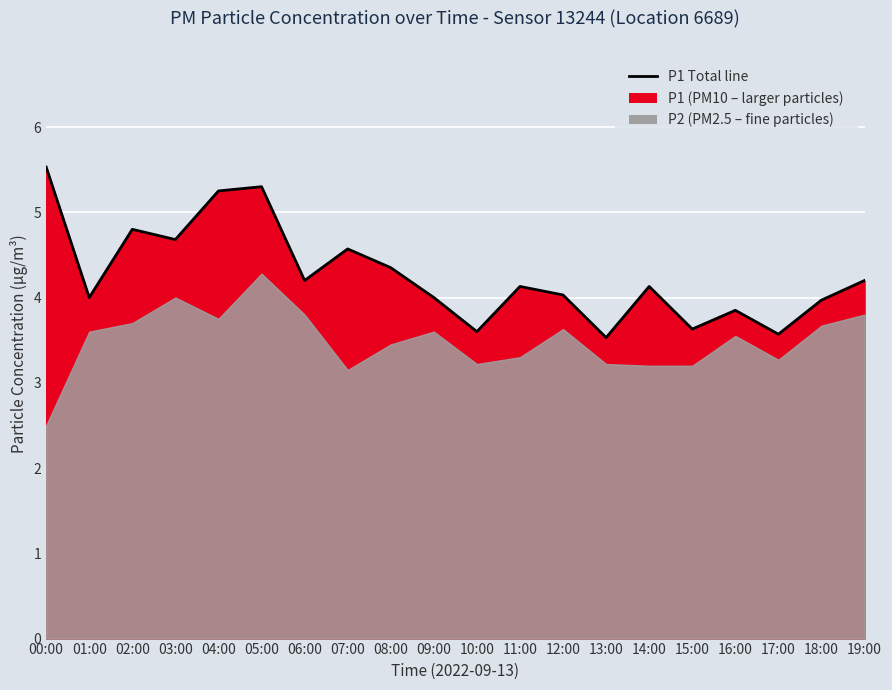

Rank the categories by value from lowest to highest.

13:00, 17:00, 10:00, 15:00, 16:00, 18:00, 01:00, 09:00, 12:00, 11:00, 14:00, 06:00, 19:00, 08:00, 07:00, 03:00, 02:00, 04:00, 05:00, 00:00